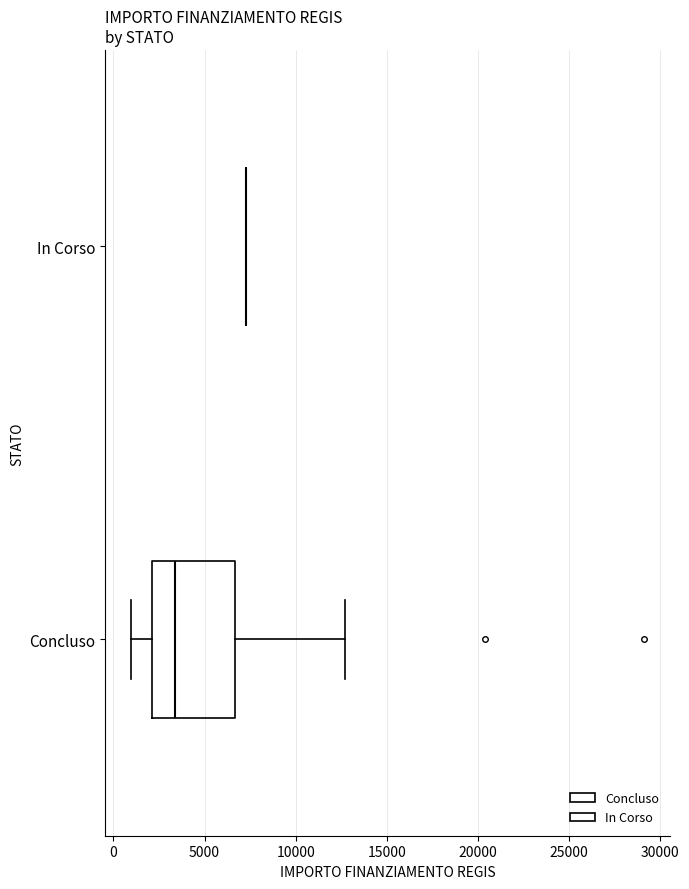

Comparing the boxes themselves (not the whiskers), which one is the widest?

Concluso